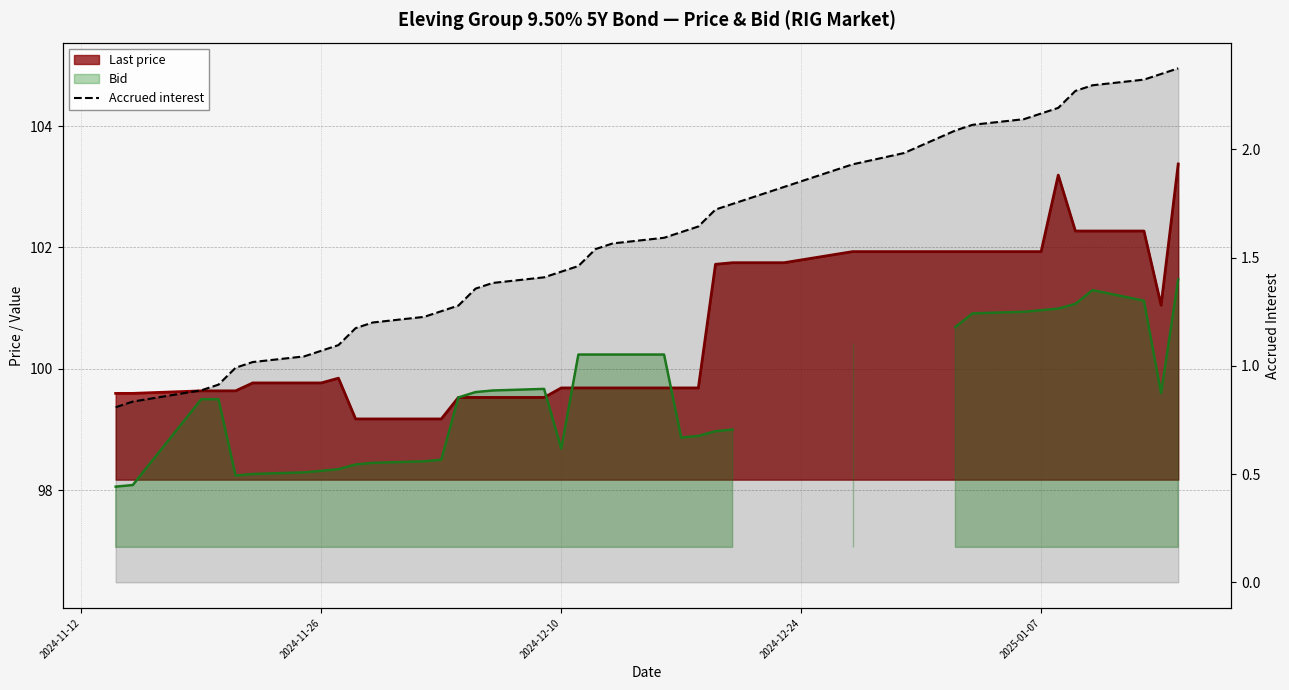

How many values exceed 1?

34